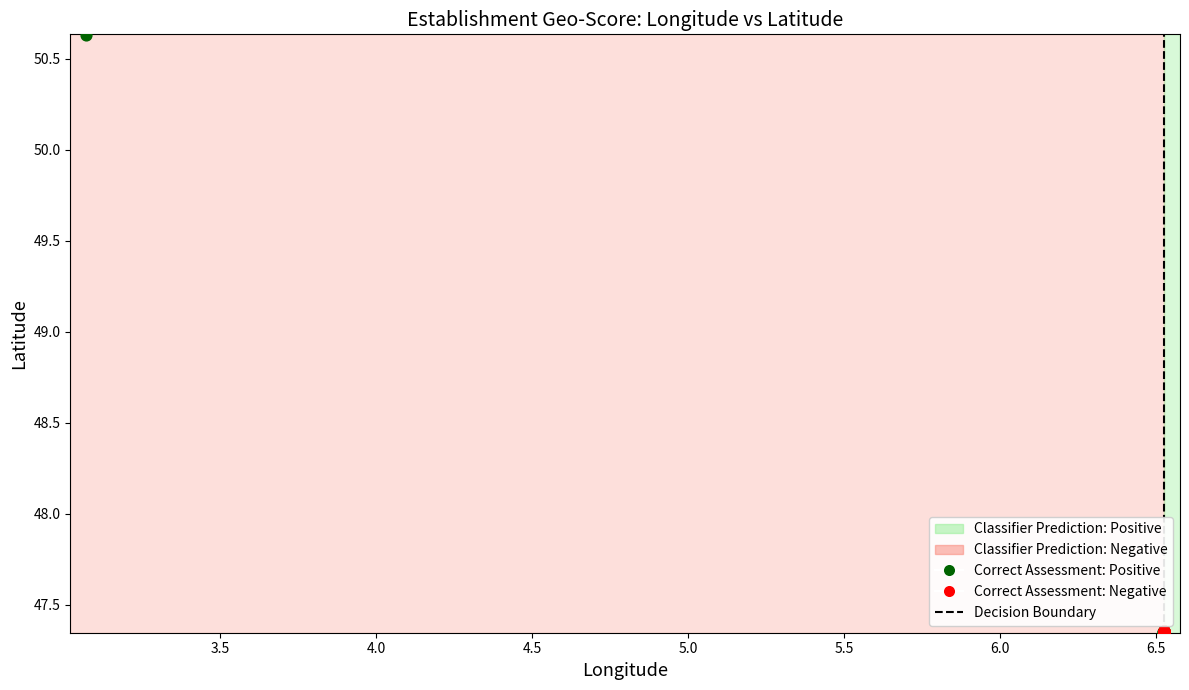

Which series reaches the maximum Y coordinate?

Correct Assessment: Positive